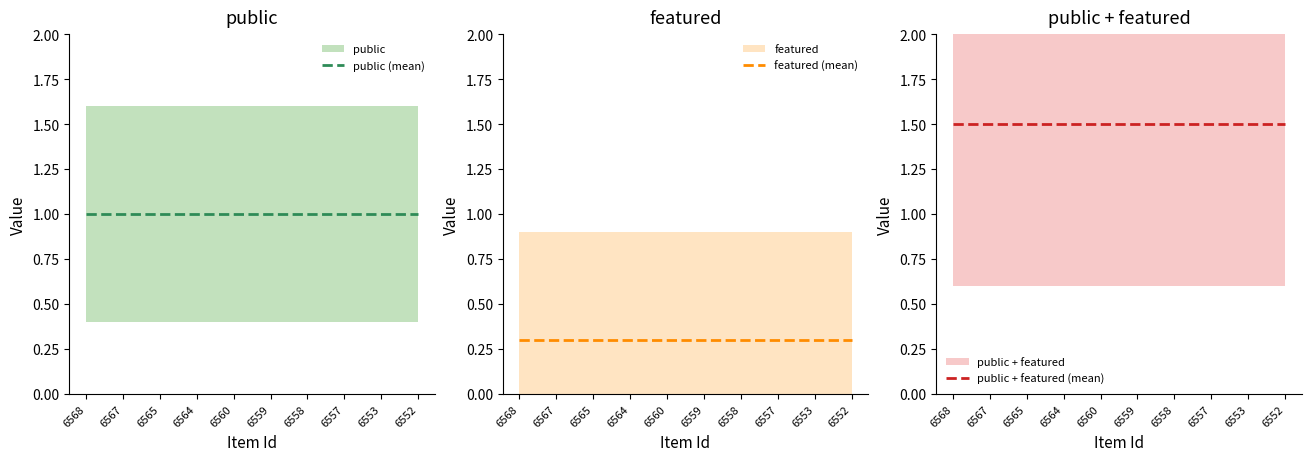

Rank the series by their average value, from highest to lowest.

public + featured (mean), public (mean), featured (mean)